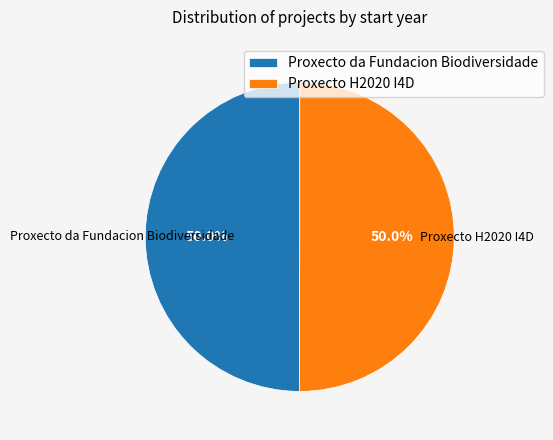

What is the ratio of the value at Proxecto H2020 I4D to the value at Proxecto da Fundacion Biodiversidade?

1.0